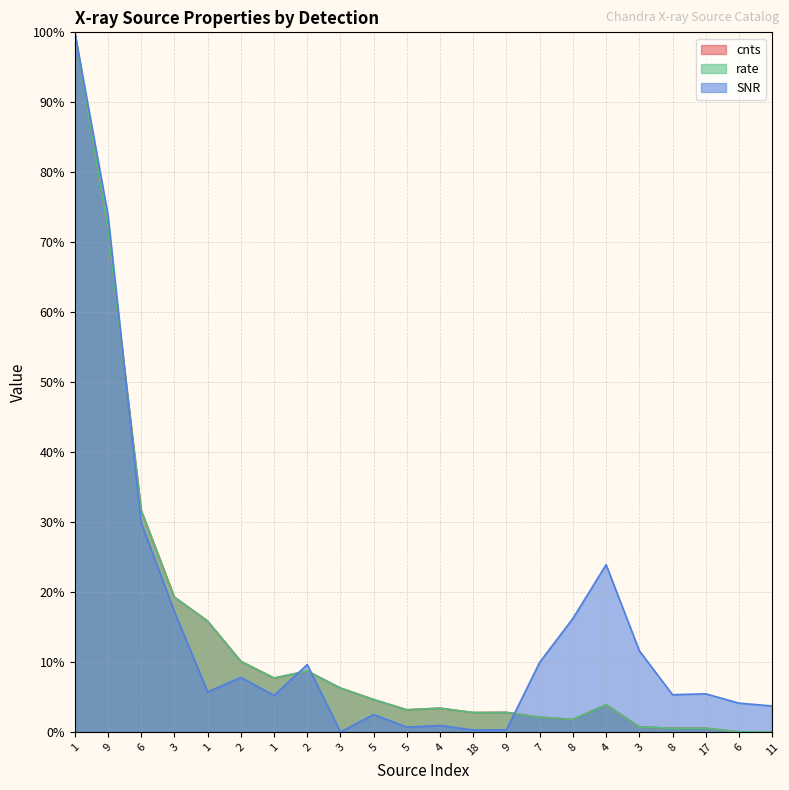

How many lines are shown in the chart?

3